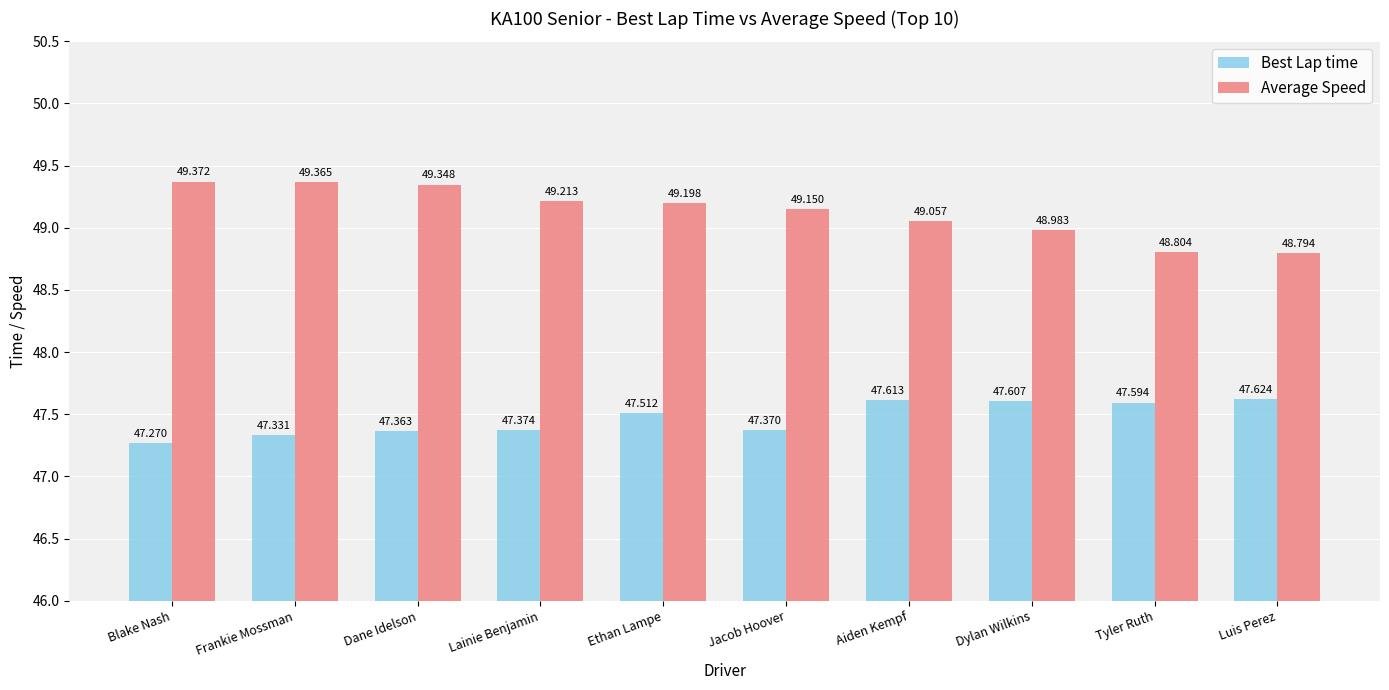

Which series has the widest spread of values?

Average Speed